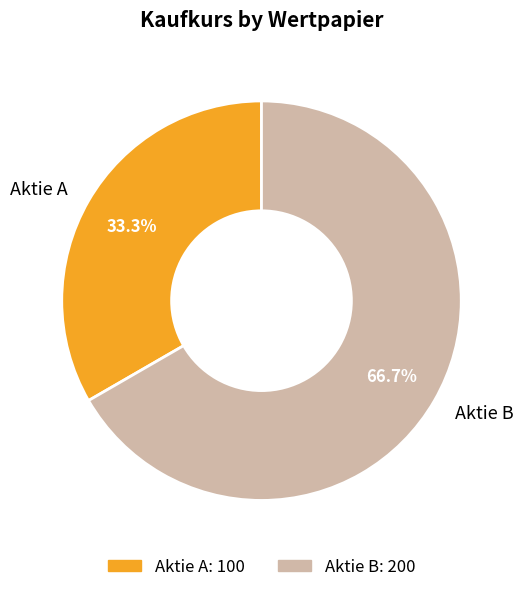

To the nearest percent, what is the difference between the largest and smallest slice percentages?

33%